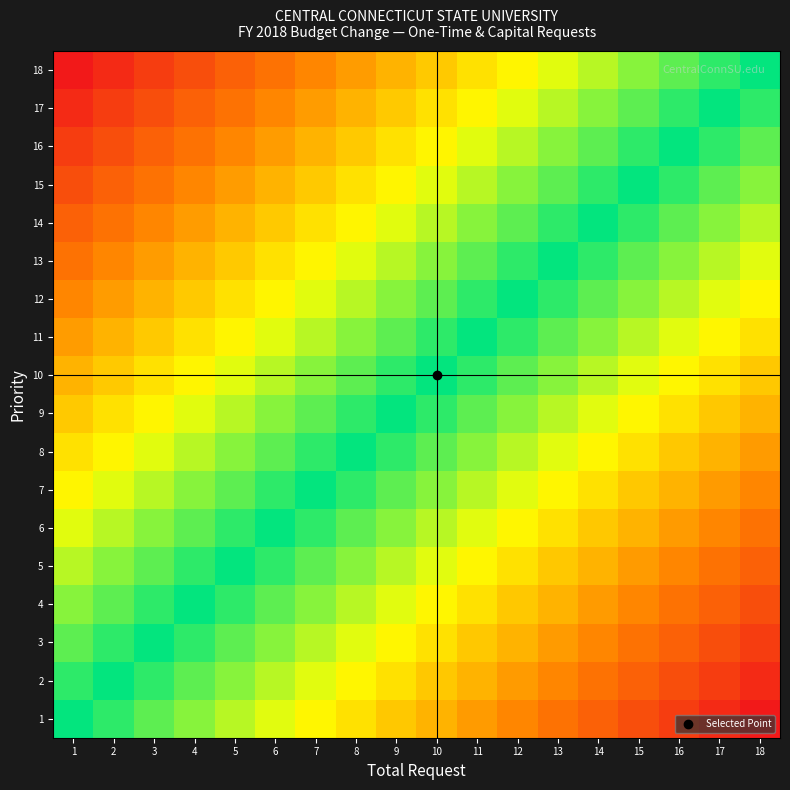

Reading right to left, list all the values displayed in this chart.

1: 18=1.0	17=0.9	16=0.9	15=0.8	14=0.8	13=0.7	12=0.6	11=0.6	10=0.5	9=0.5	8=0.4	7=0.4	6=0.3	5=0.2	4=0.2	3=0.1	2=0.1	1=0.0
2: 18=0.9	17=0.9	16=0.8	15=0.8	14=0.7	13=0.6	12=0.6	11=0.5	10=0.5	9=0.4	8=0.4	7=0.3	6=0.2	5=0.2	4=0.1	3=0.1	2=0.0	1=-0.1
3: 18=0.9	17=0.8	16=0.8	15=0.7	14=0.6	13=0.6	12=0.5	11=0.5	10=0.4	9=0.4	8=0.3	7=0.2	6=0.2	5=0.1	4=0.1	3=0.0	2=-0.1	1=-0.1
4: 18=0.8	17=0.8	16=0.7	15=0.6	14=0.6	13=0.5	12=0.5	11=0.4	10=0.4	9=0.3	8=0.2	7=0.2	6=0.1	5=0.1	4=0.0	3=-0.1	2=-0.1	1=-0.2
5: 18=0.8	17=0.7	16=0.6	15=0.6	14=0.5	13=0.5	12=0.4	11=0.4	10=0.3	9=0.2	8=0.2	7=0.1	6=0.1	5=0.0	4=-0.1	3=-0.1	2=-0.2	1=-0.2
6: 18=0.7	17=0.6	16=0.6	15=0.5	14=0.5	13=0.4	12=0.4	11=0.3	10=0.2	9=0.2	8=0.1	7=0.1	6=0.0	5=-0.1	4=-0.1	3=-0.2	2=-0.2	1=-0.3
7: 18=0.6	17=0.6	16=0.5	15=0.5	14=0.4	13=0.4	12=0.3	11=0.2	10=0.2	9=0.1	8=0.1	7=0.0	6=-0.1	5=-0.1	4=-0.2	3=-0.2	2=-0.3	1=-0.4
8: 18=0.6	17=0.5	16=0.5	15=0.4	14=0.4	13=0.3	12=0.2	11=0.2	10=0.1	9=0.1	8=0.0	7=-0.1	6=-0.1	5=-0.2	4=-0.2	3=-0.3	2=-0.4	1=-0.4
9: 18=0.5	17=0.5	16=0.4	15=0.4	14=0.3	13=0.2	12=0.2	11=0.1	10=0.1	9=0.0	8=-0.1	7=-0.1	6=-0.2	5=-0.2	4=-0.3	3=-0.4	2=-0.4	1=-0.5
10: 18=0.5	17=0.4	16=0.4	15=0.3	14=0.2	13=0.2	12=0.1	11=0.1	10=0.0	9=-0.1	8=-0.1	7=-0.2	6=-0.2	5=-0.3	4=-0.4	3=-0.4	2=-0.5	1=-0.5
11: 18=0.4	17=0.4	16=0.3	15=0.2	14=0.2	13=0.1	12=0.1	11=0.0	10=-0.1	9=-0.1	8=-0.2	7=-0.2	6=-0.3	5=-0.4	4=-0.4	3=-0.5	2=-0.5	1=-0.6
12: 18=0.4	17=0.3	16=0.2	15=0.2	14=0.1	13=0.1	12=0.0	11=-0.1	10=-0.1	9=-0.2	8=-0.2	7=-0.3	6=-0.4	5=-0.4	4=-0.5	3=-0.5	2=-0.6	1=-0.6
13: 18=0.3	17=0.2	16=0.2	15=0.1	14=0.1	13=0.0	12=-0.1	11=-0.1	10=-0.2	9=-0.2	8=-0.3	7=-0.4	6=-0.4	5=-0.5	4=-0.5	3=-0.6	2=-0.6	1=-0.7
14: 18=0.2	17=0.2	16=0.1	15=0.1	14=0.0	13=-0.1	12=-0.1	11=-0.2	10=-0.2	9=-0.3	8=-0.4	7=-0.4	6=-0.5	5=-0.5	4=-0.6	3=-0.6	2=-0.7	1=-0.8
15: 18=0.2	17=0.1	16=0.1	15=0.0	14=-0.1	13=-0.1	12=-0.2	11=-0.2	10=-0.3	9=-0.4	8=-0.4	7=-0.5	6=-0.5	5=-0.6	4=-0.6	3=-0.7	2=-0.8	1=-0.8
16: 18=0.1	17=0.1	16=0.0	15=-0.1	14=-0.1	13=-0.2	12=-0.2	11=-0.3	10=-0.4	9=-0.4	8=-0.5	7=-0.5	6=-0.6	5=-0.6	4=-0.7	3=-0.8	2=-0.8	1=-0.9
17: 18=0.1	17=0.0	16=-0.1	15=-0.1	14=-0.2	13=-0.2	12=-0.3	11=-0.4	10=-0.4	9=-0.5	8=-0.5	7=-0.6	6=-0.6	5=-0.7	4=-0.8	3=-0.8	2=-0.9	1=-0.9
18: 18=0.0	17=-0.1	16=-0.1	15=-0.2	14=-0.2	13=-0.3	12=-0.4	11=-0.4	10=-0.5	9=-0.5	8=-0.6	7=-0.6	6=-0.7	5=-0.8	4=-0.8	3=-0.9	2=-0.9	1=-1.0